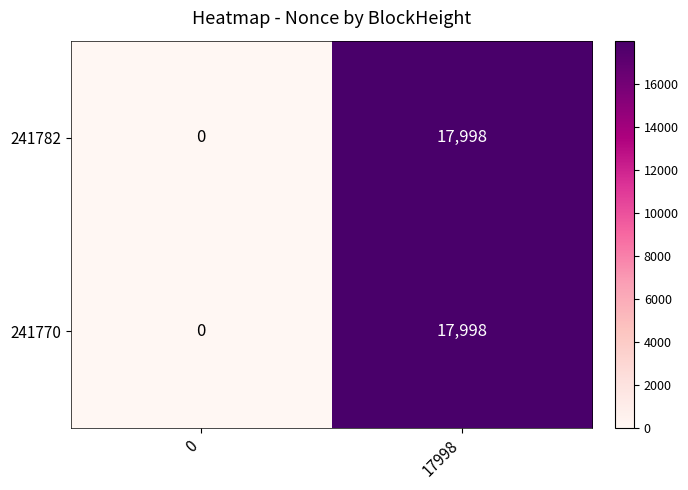

What is the difference between the 241782 values at 17998 and 0?

17998